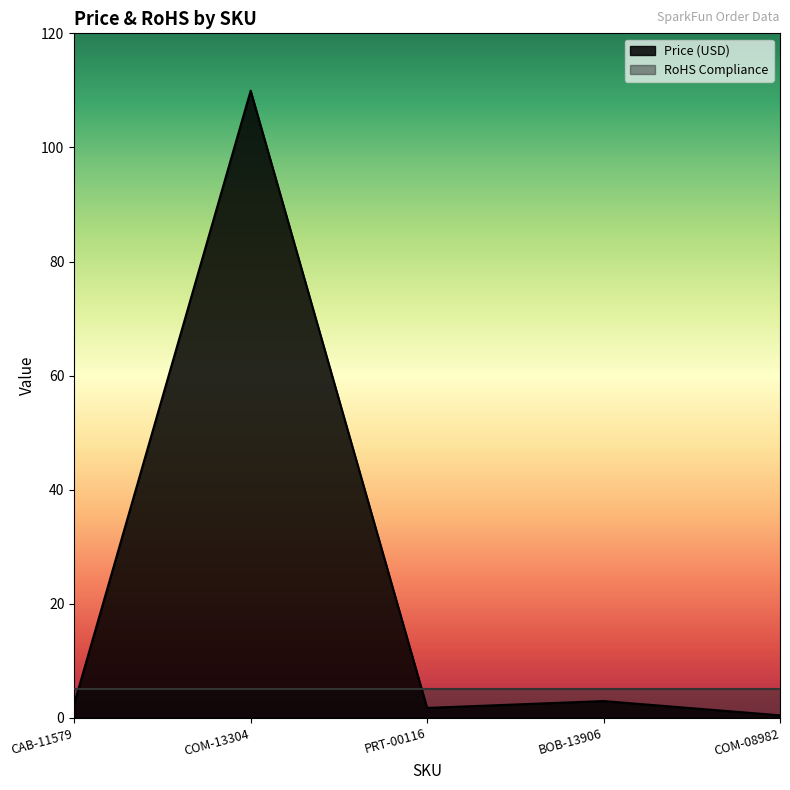

What is the difference between the maximum and second lowest values in the Price (USD) series?

108.2